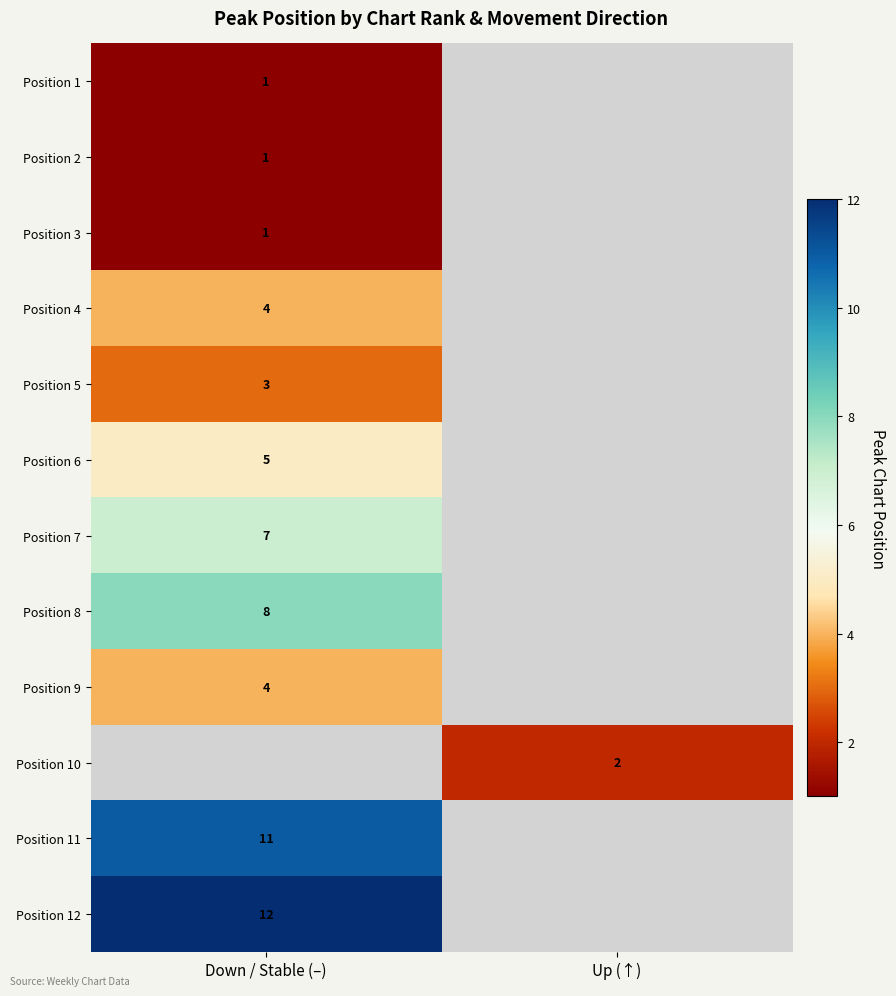

True or false: Position 6 has a value of 2.4 at Down / Stable (–).

False